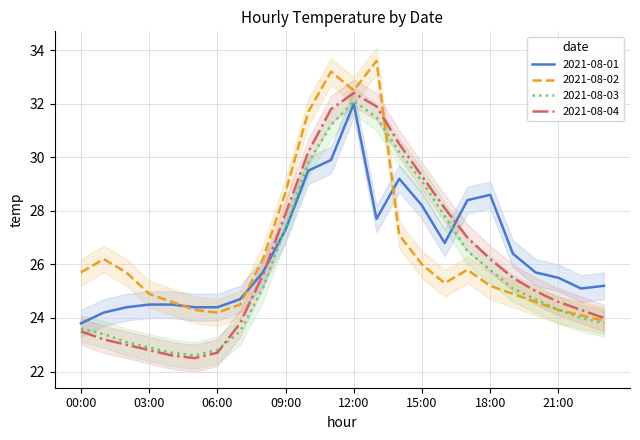

At which category does 2021-08-03 reach its first local valley?

05:00